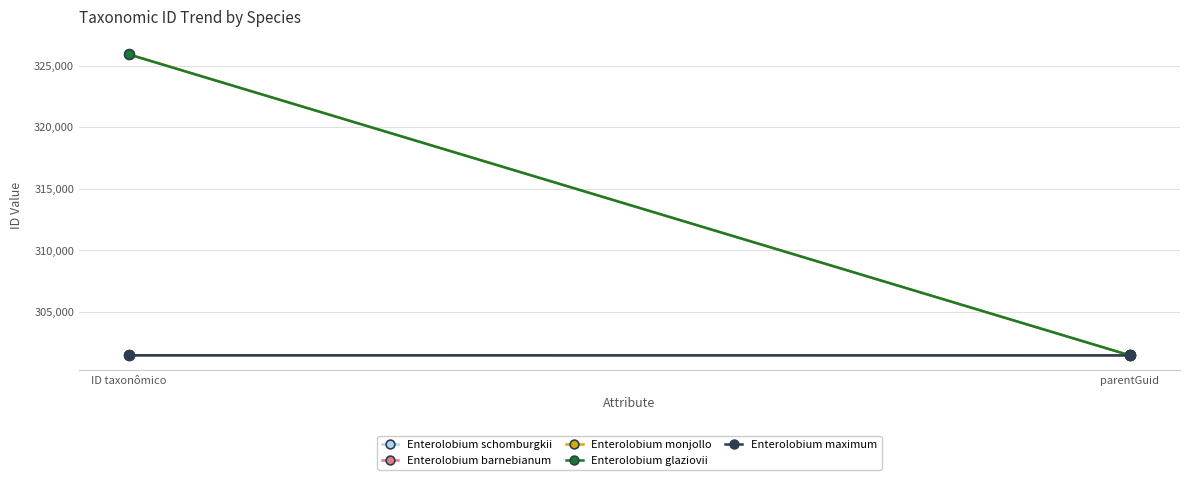

Rank the categories by Enterolobium barnebianum value from lowest to highest.

parentGuid, ID taxonômico